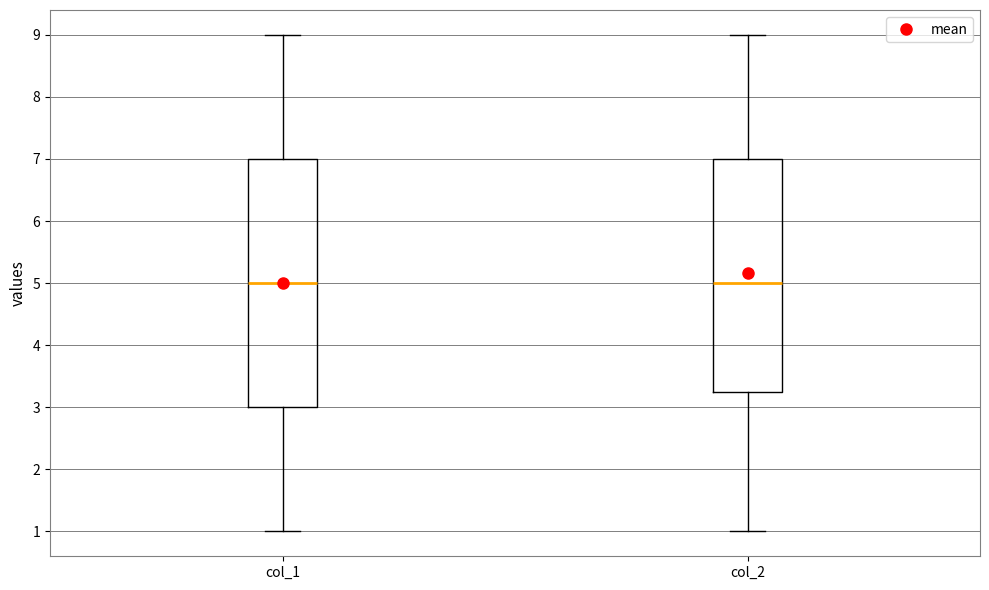

Reading left to right, read every box against the y-axis: the position of its median line, the range the box covers, and the ends of its whiskers. The values are not printed on the chart, so give them approximately, as read against the axis.

col_1: median 5.0, box 3.0 to 7.0, whiskers 1.0 to 9.0
col_2: median 5.0, box 3.3 to 7.0, whiskers 1.0 to 9.0